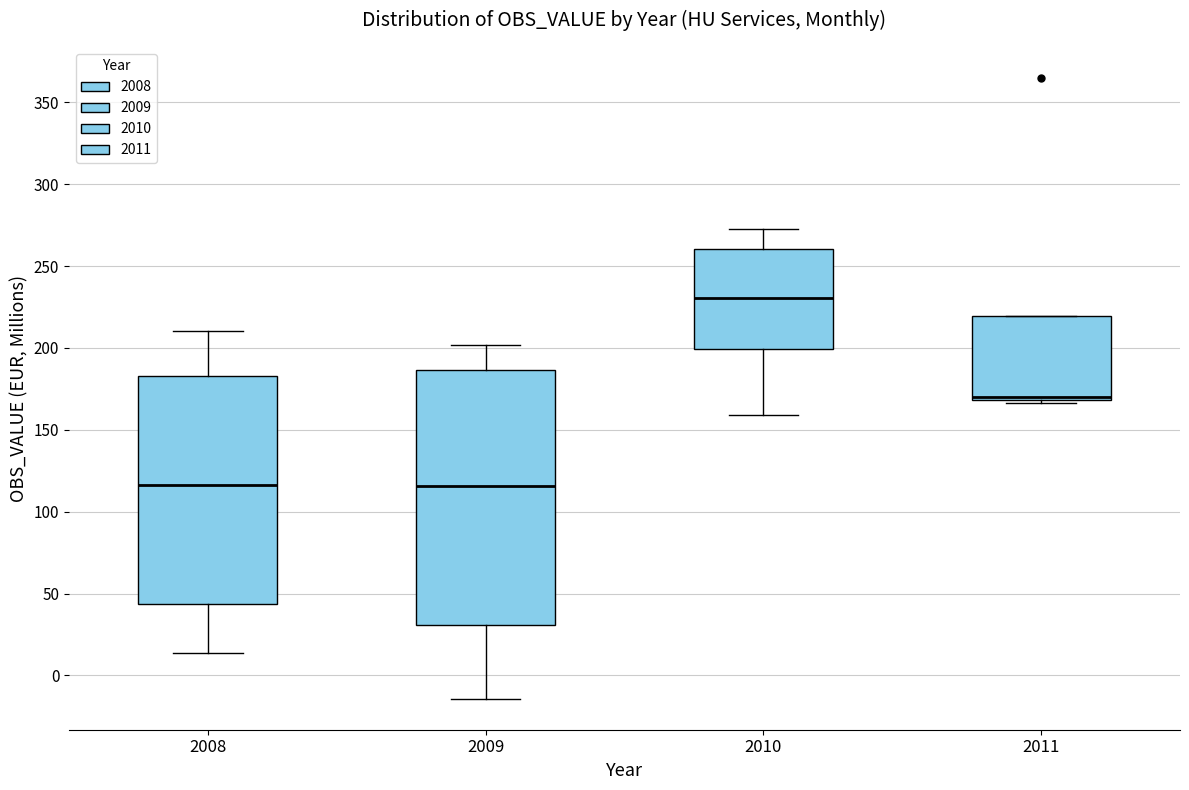

Comparing the boxes themselves (not the whiskers), which one is the tallest?

2009